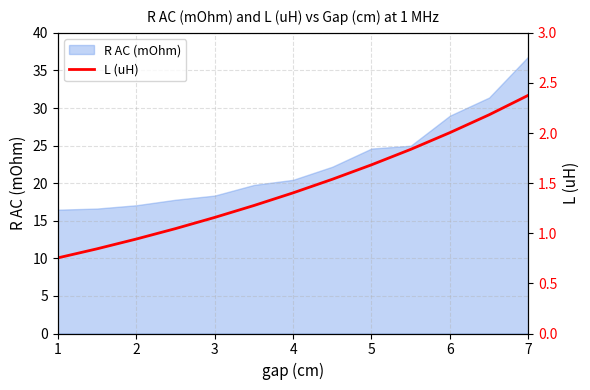

How many lines are shown in the chart?

1